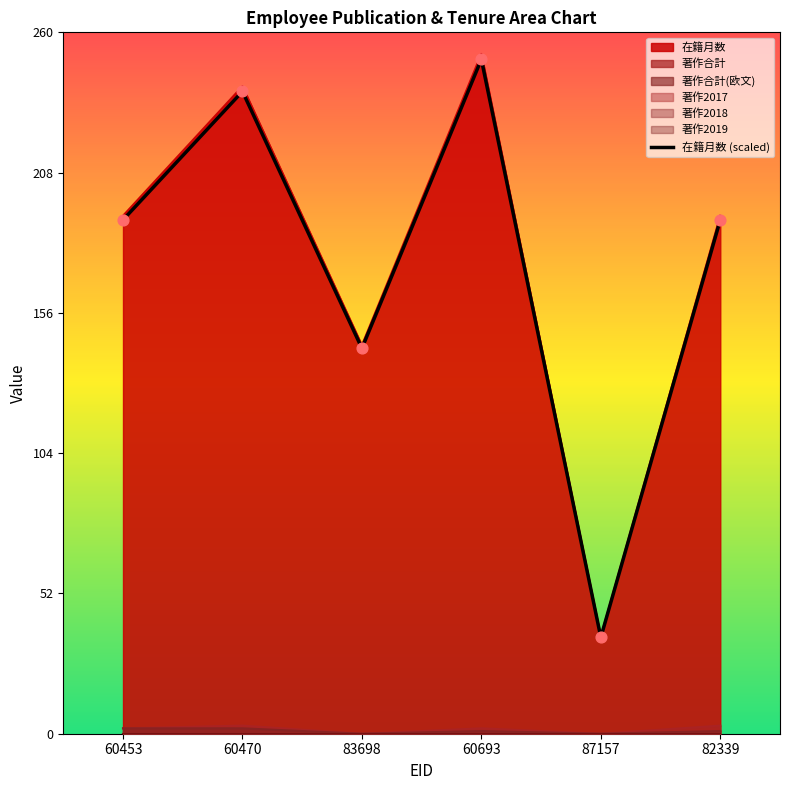

What is the change in value from 83698 to 60693?

+107.1